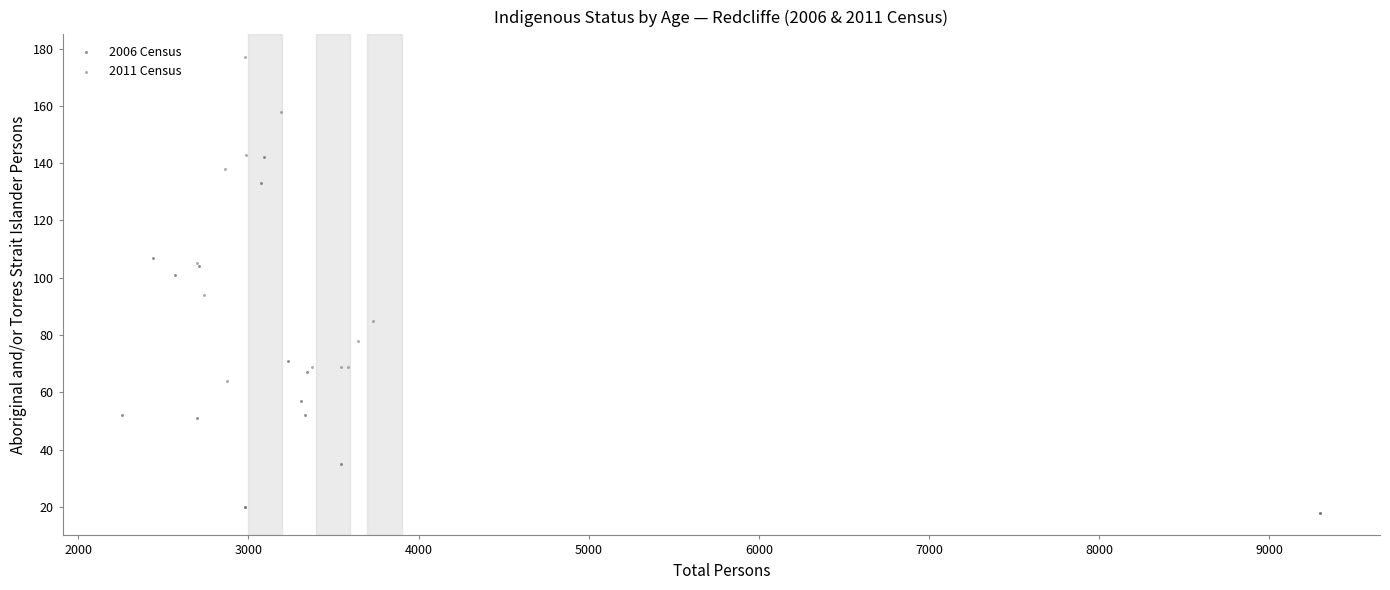

Which series reaches the maximum Y coordinate?

2011 Census